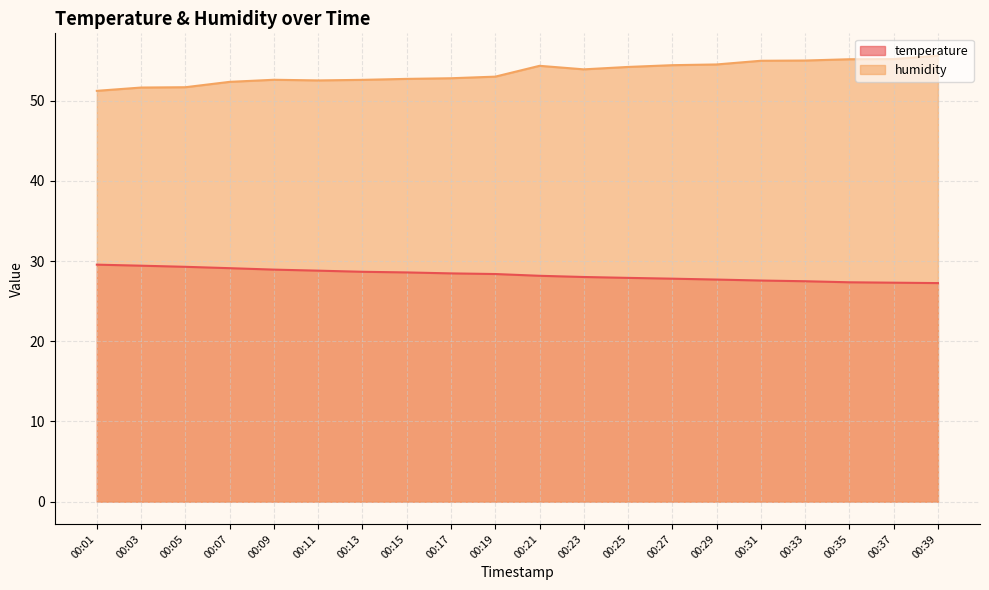

Between 00:27 and 00:29, which is larger?

00:27